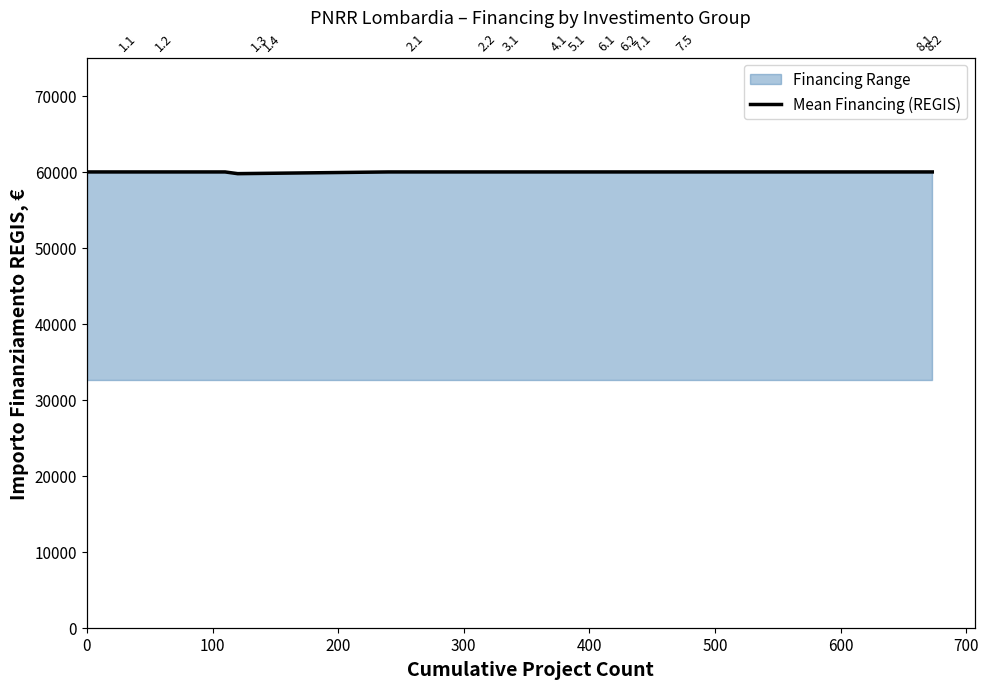

True or false: there are more than 1 points higher than both neighbors.

False